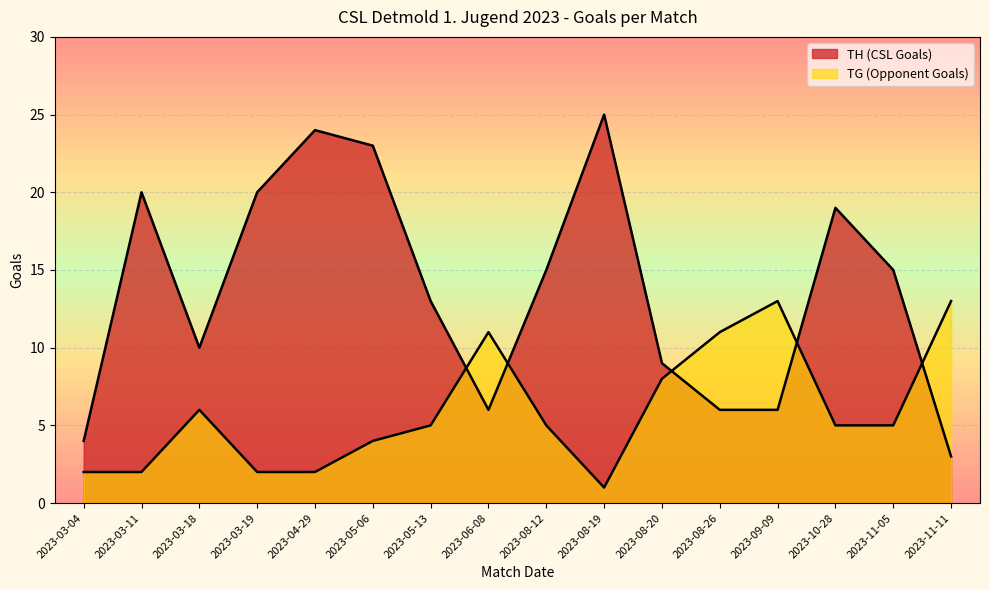

List the labels in order of TG (Opponent Goals) value, smallest first.

2023-08-19, 2023-03-04, 2023-03-11, 2023-03-19, 2023-04-29, 2023-05-06, 2023-05-13, 2023-08-12, 2023-10-28, 2023-11-05, 2023-03-18, 2023-08-20, 2023-06-08, 2023-08-26, 2023-09-09, 2023-11-11